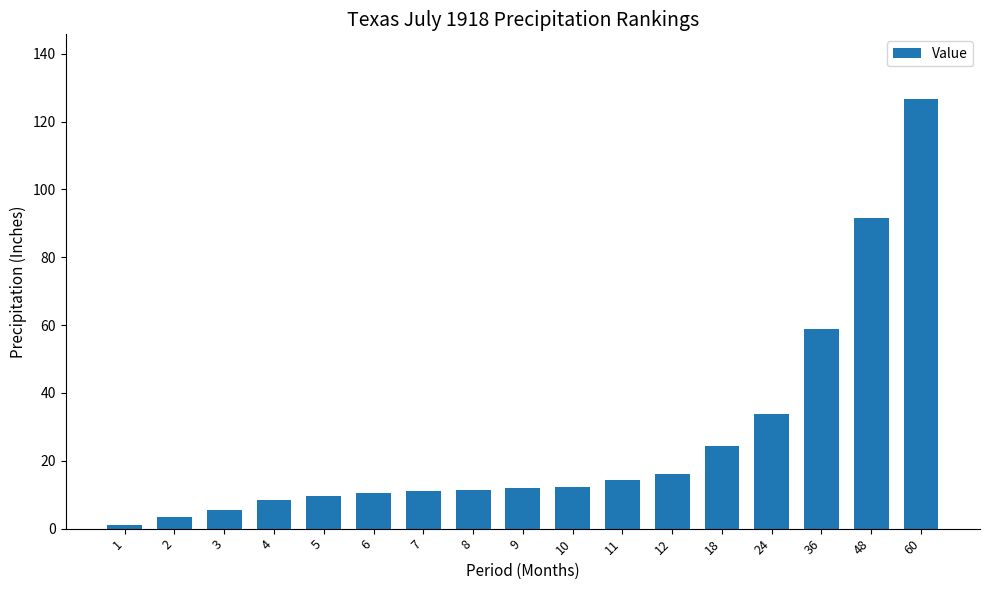

Approximately how many times larger is the value at 4 compared to 2?

2.6